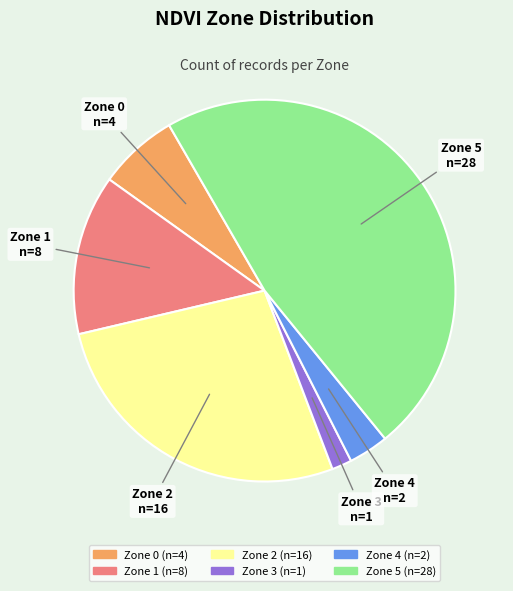

Does Zone 5 account for over 50% of the chart?

No